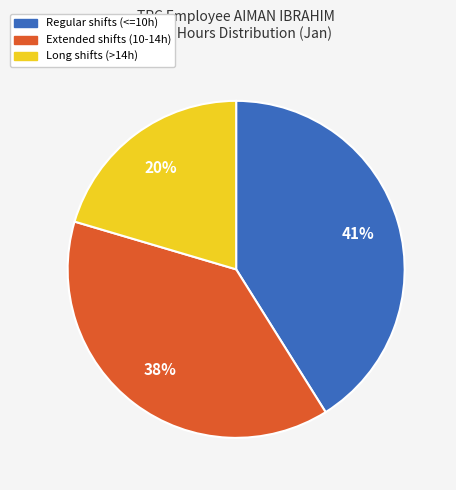

To the nearest percent, what is the difference between the largest and smallest slice percentages?

21%